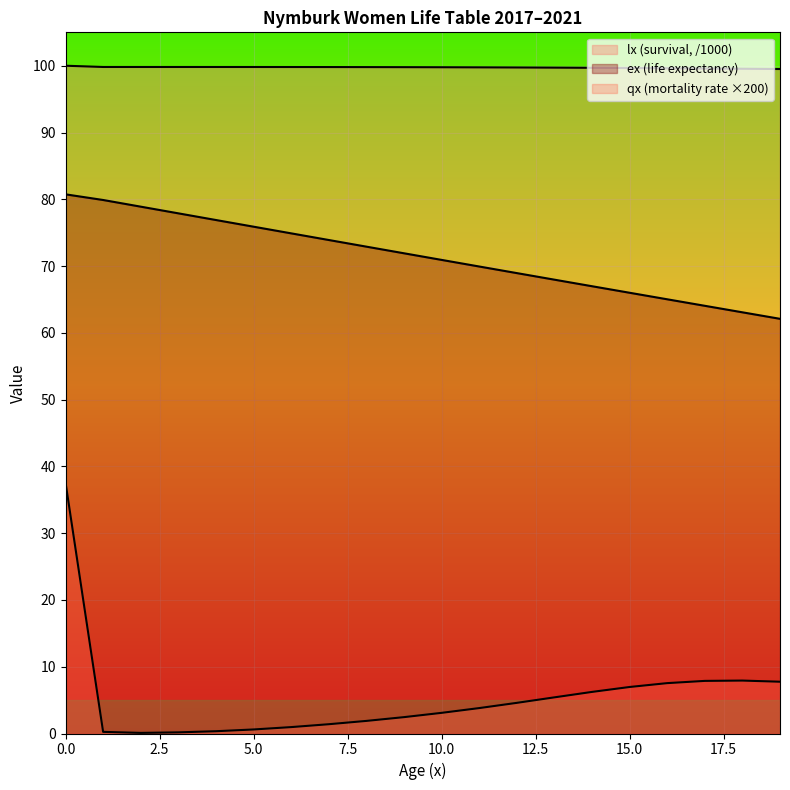

List the labels in order of qx_scaled value, largest first.

0, 18, 17, 19, 16, 15, 14, 13, 12, 11, 10, 9, 8, 7, 6, 5, 4, 1, 3, 2